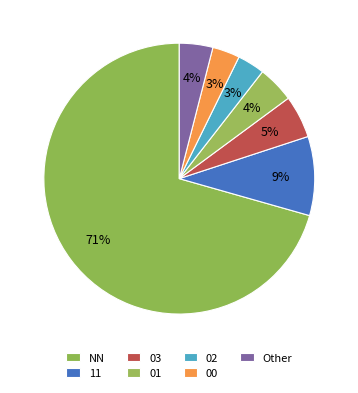

Count the number of slices in the pie.

7